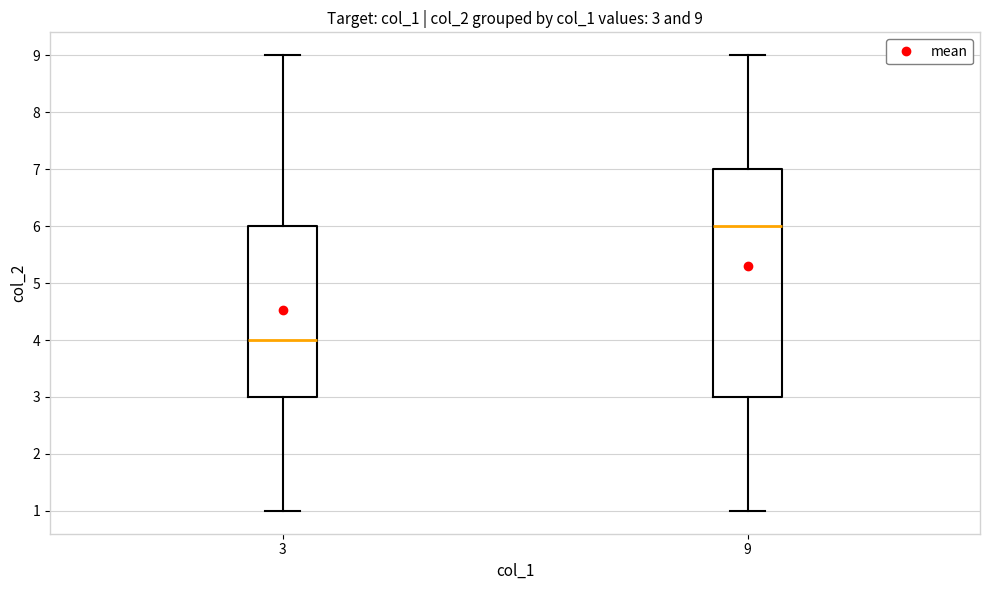

Which box is the tallest, from its lower edge to its upper edge?

9